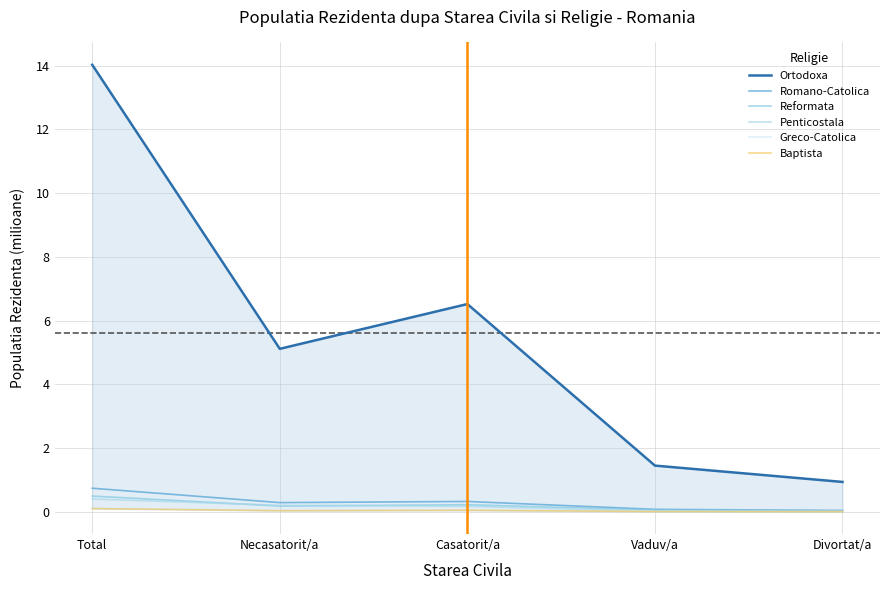

What is the maximum value shown in the chart?

14.0